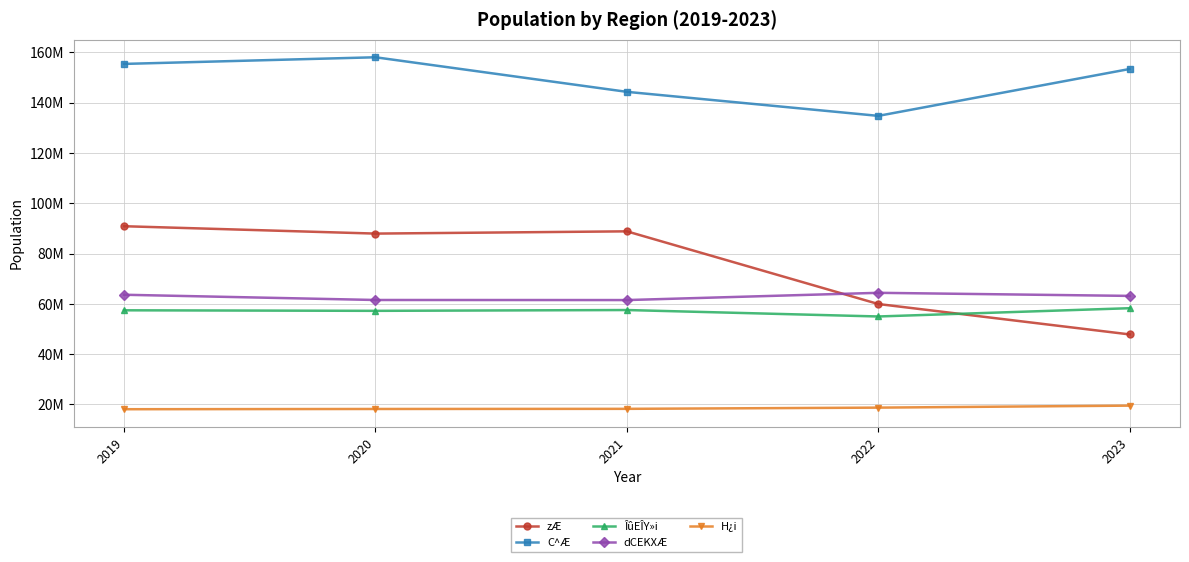

The ÎûEÎY»i series shows 92940771 at 2020. True or false?

False